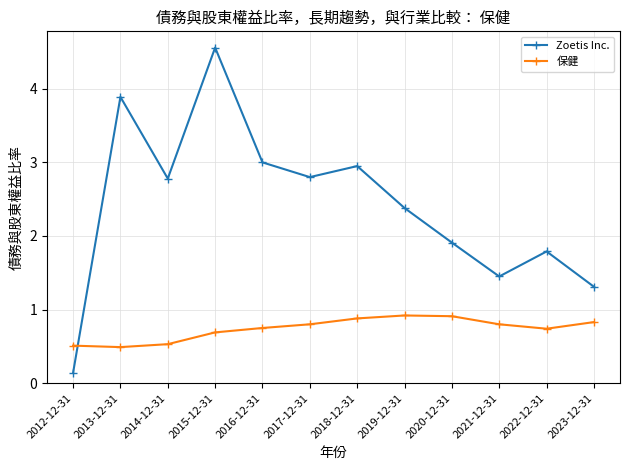

Is the value of Zoetis Inc. at 2022-12-31 greater than the value of 保健 at 2020-12-31?

Yes